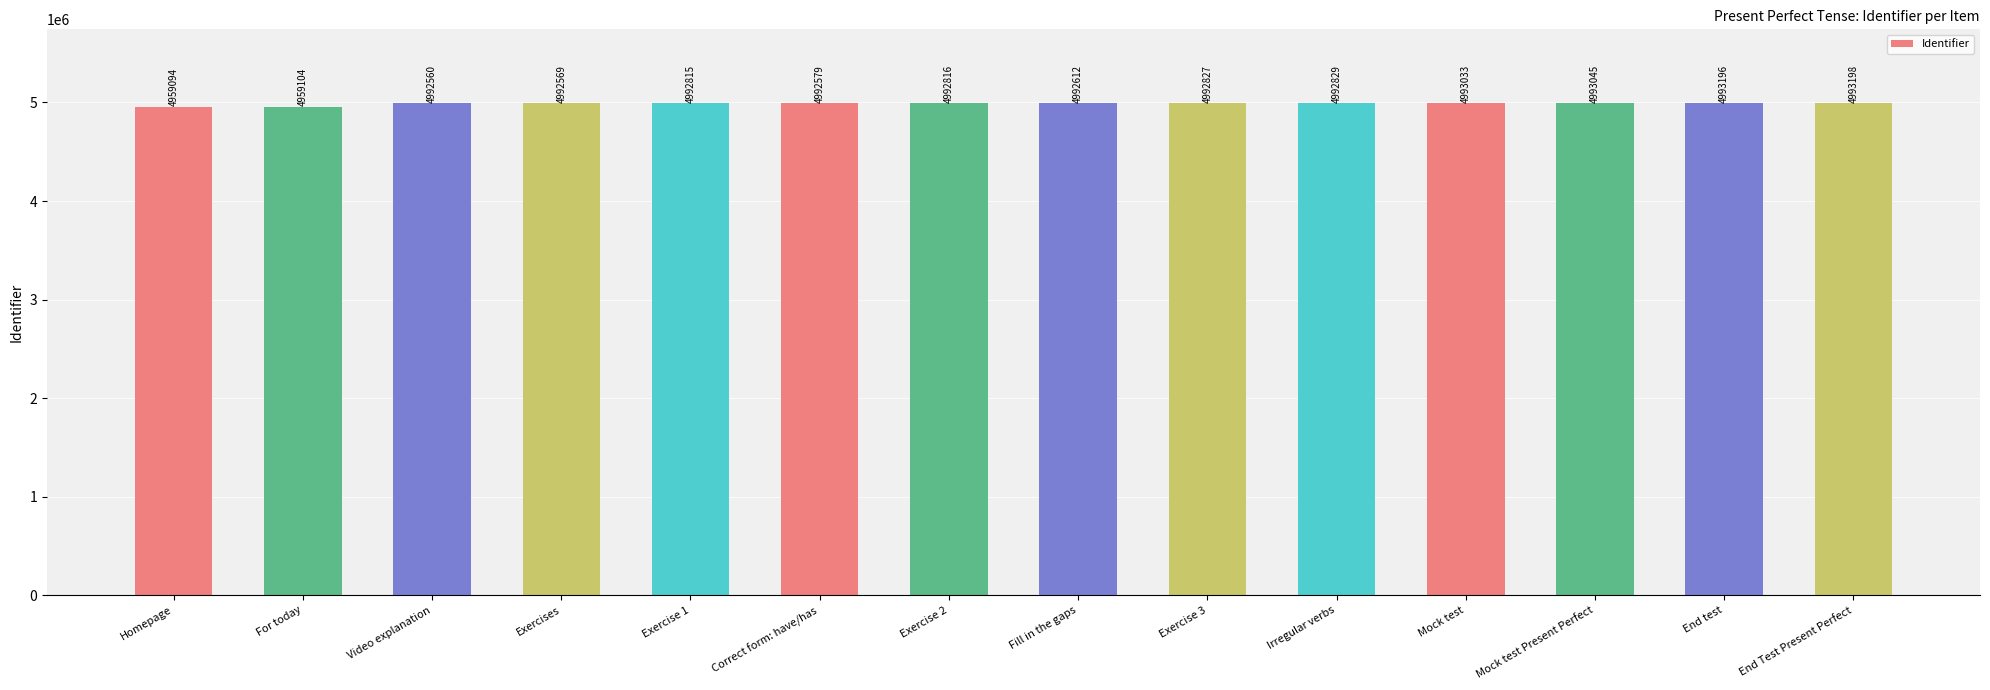

The chart shows a value of 7489018 at Fill in the gaps. True or false?

False